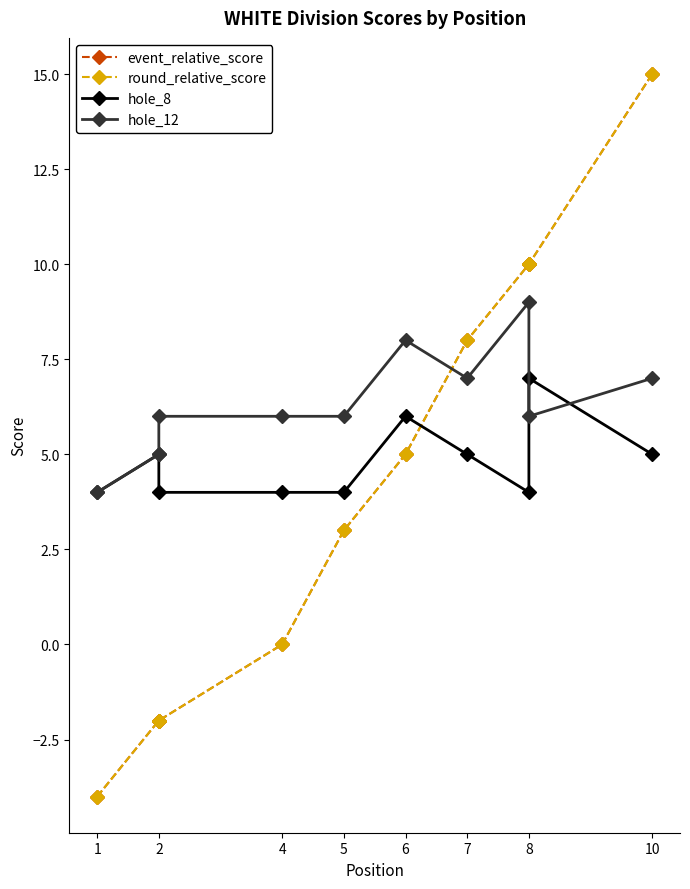

Reading left to right, transcribe all the data shown in this chart.

event_relative_score: -4	-2	-2	0	3	5	8	10	10	15
round_relative_score: -4	-2	-2	0	3	5	8	10	10	15
hole_8: 4	5	4	4	4	6	5	4	7	5
hole_12: 4	5	6	6	6	8	7	9	6	7